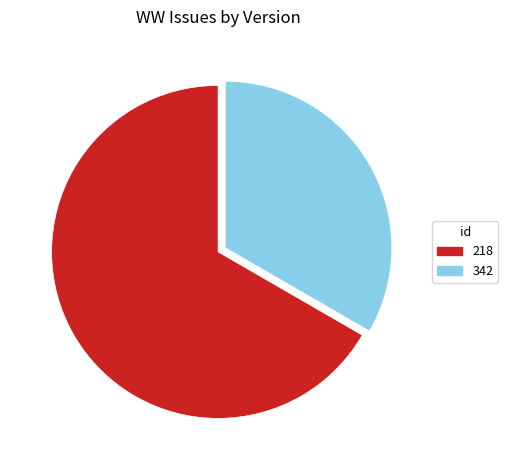

Combined, do 342 and 218 account for over 50%?

Yes